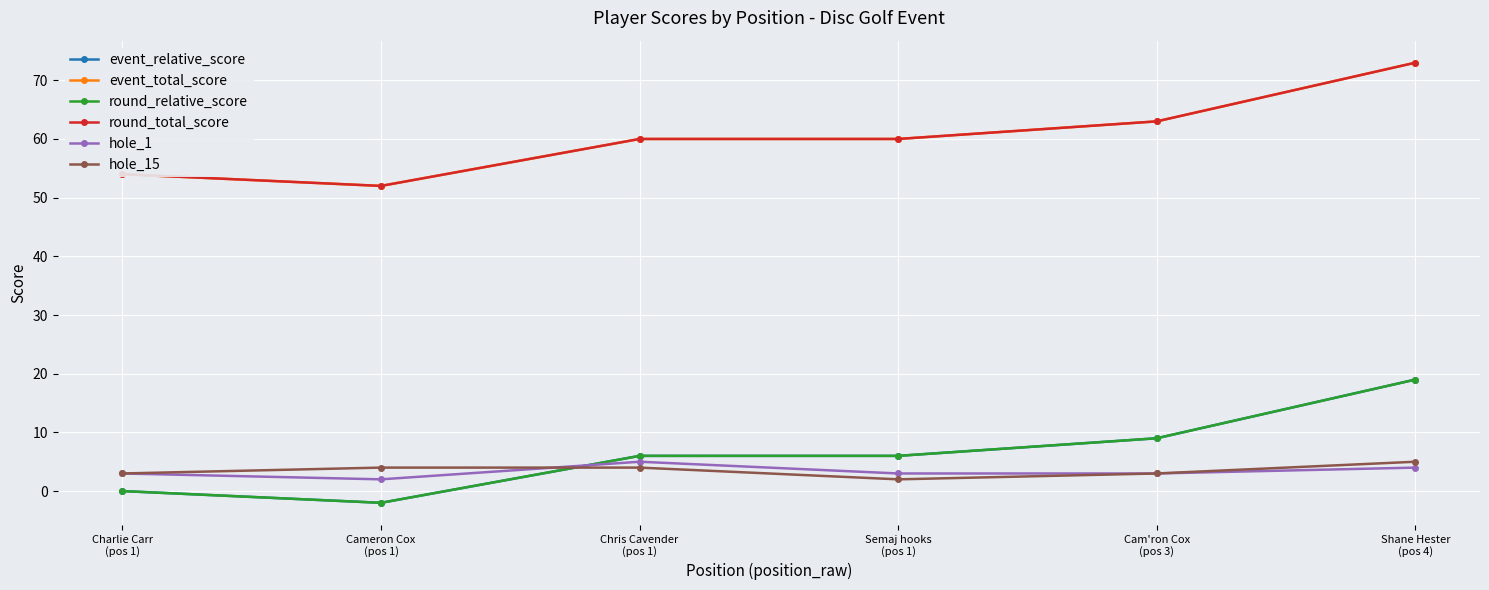

Is it true that event_relative_score equals 9 at Cam'ron Cox
(pos 3)?

True